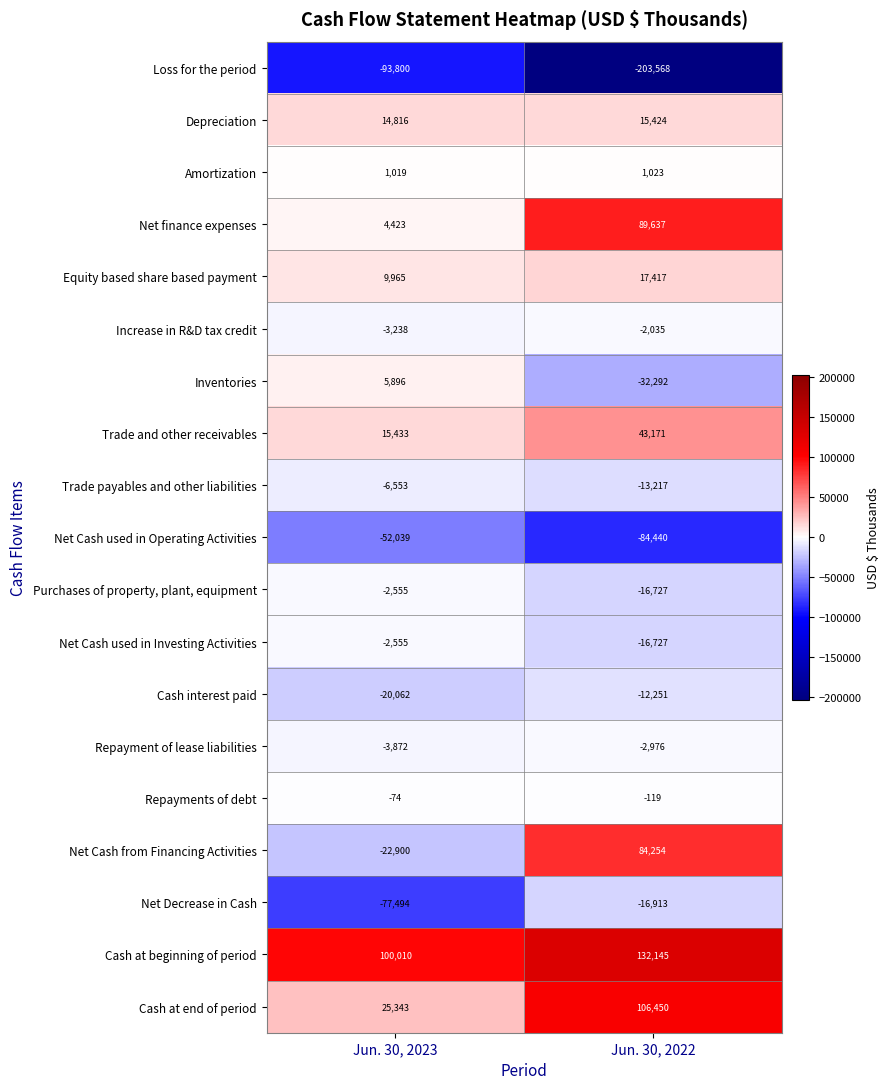

Which category has the highest value across all series?

Jun. 30, 2022